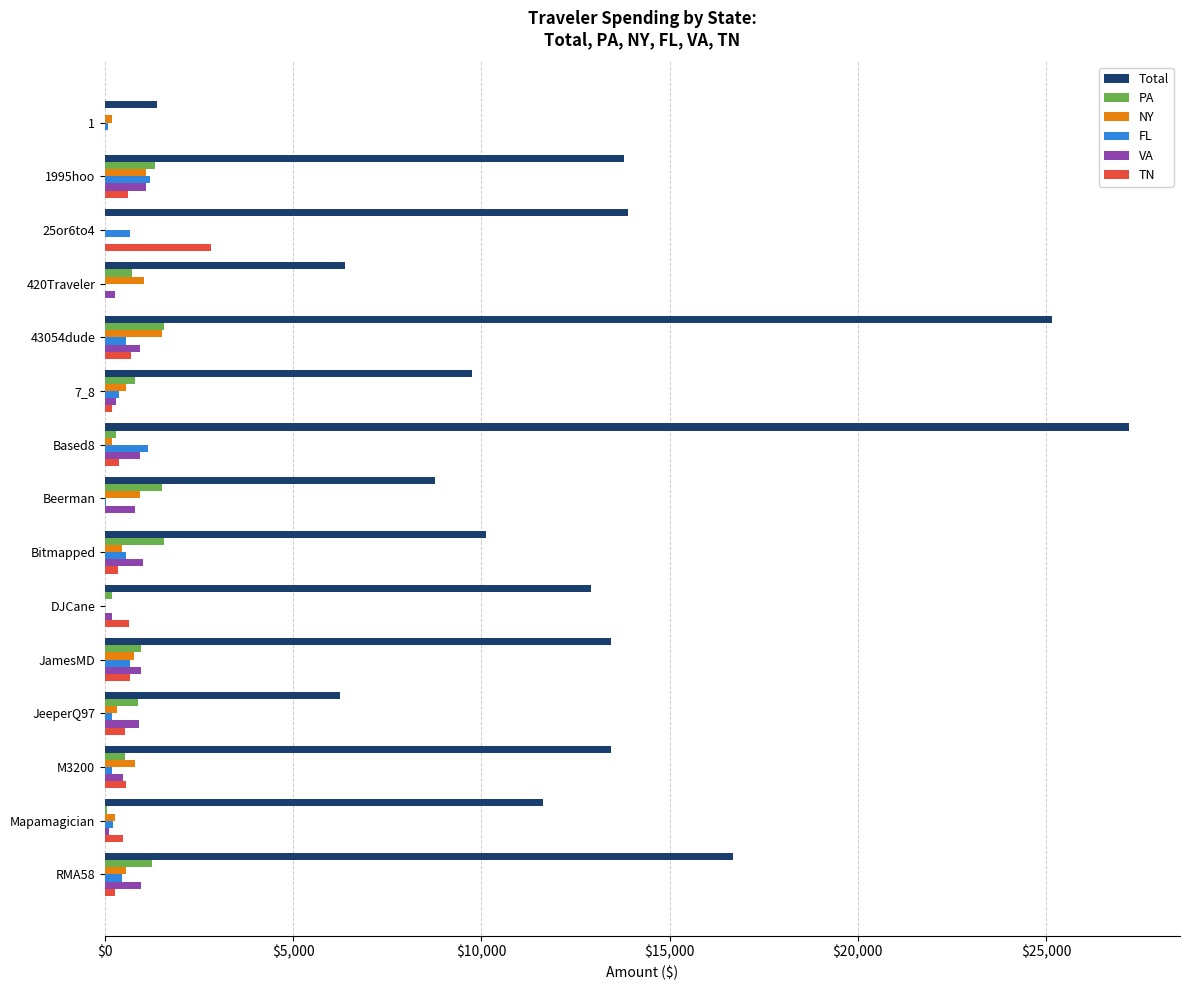

What is the maximum value for VA?

1080.2